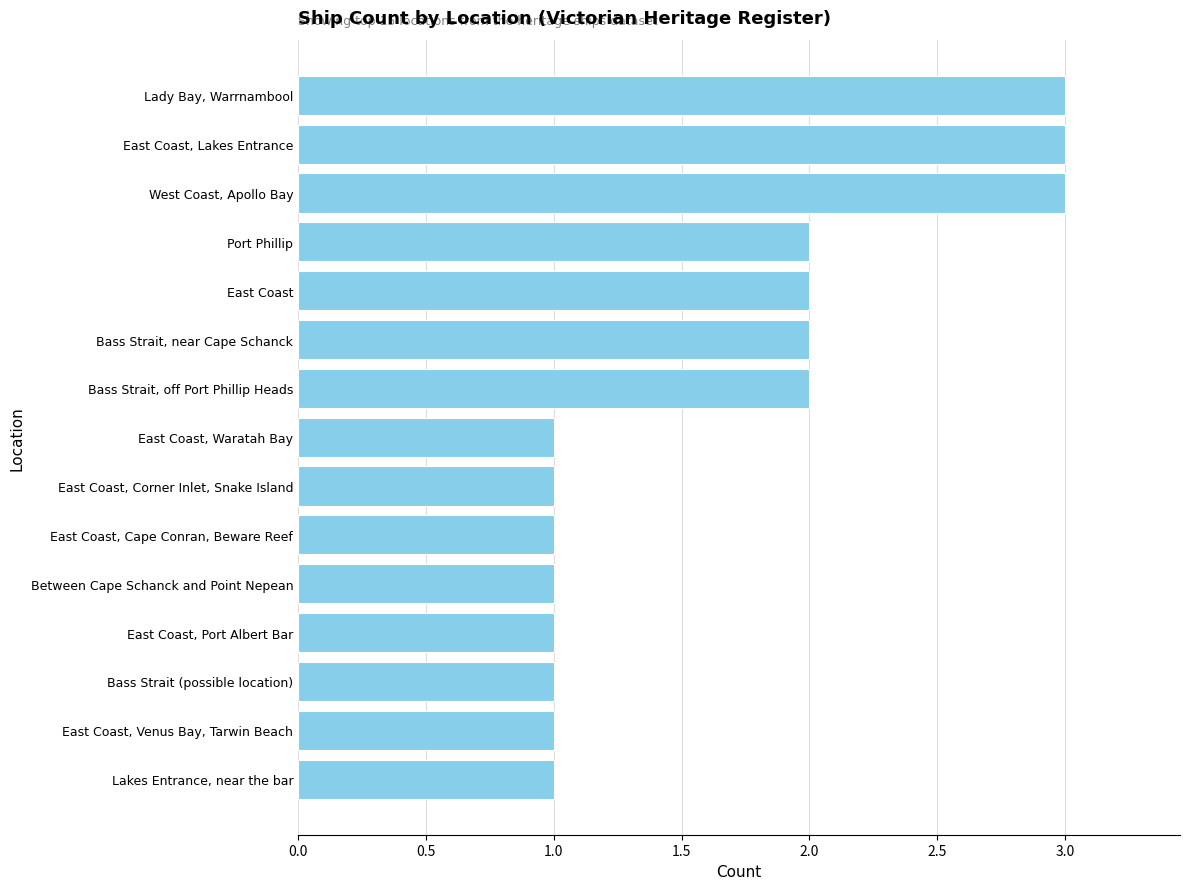

Is it true that the value at East Coast, Corner Inlet, Snake Island is 1?

True